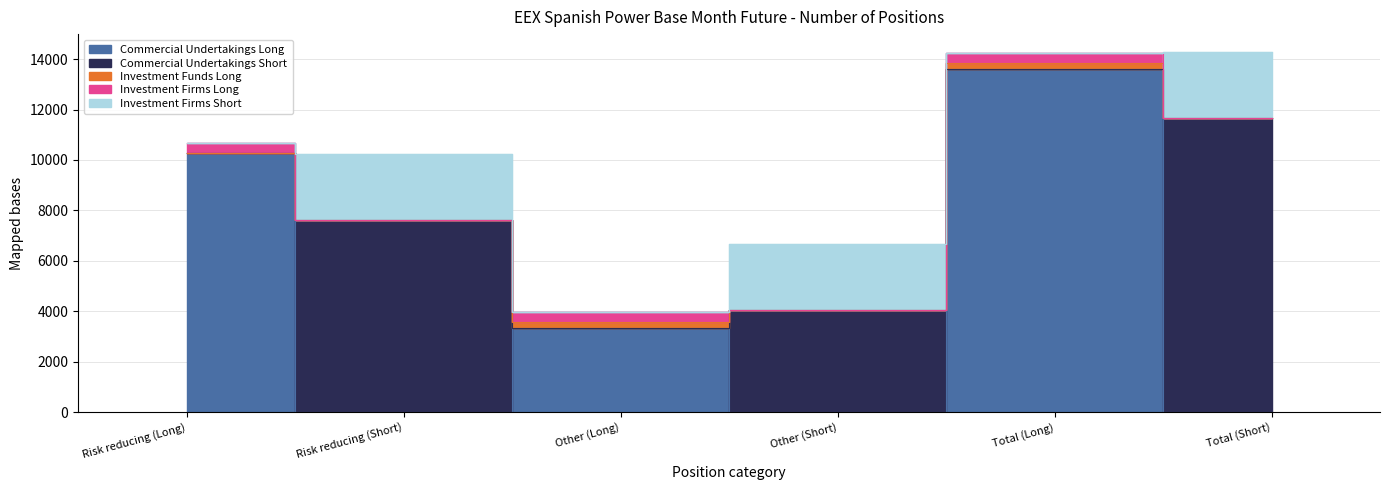

What is the difference between the maximum and minimum values in the Investment Funds Long series?

242.0